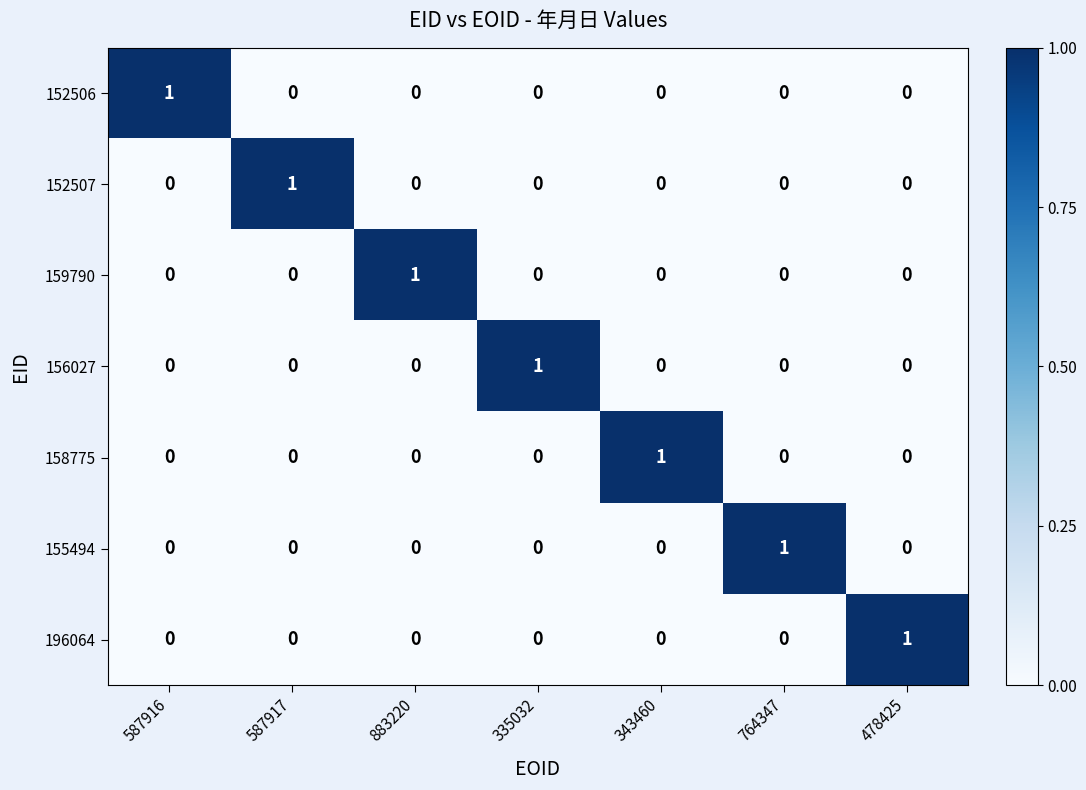

How many series are shown in this chart?

7